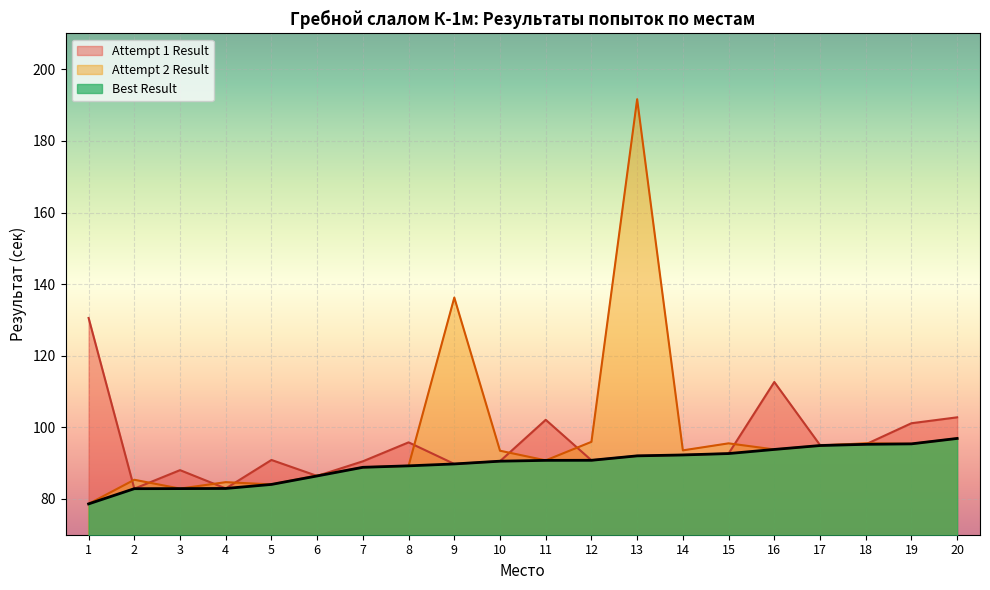

Where do Attempt 1 Result and Attempt 2 Result first cross each other?

1 and 2